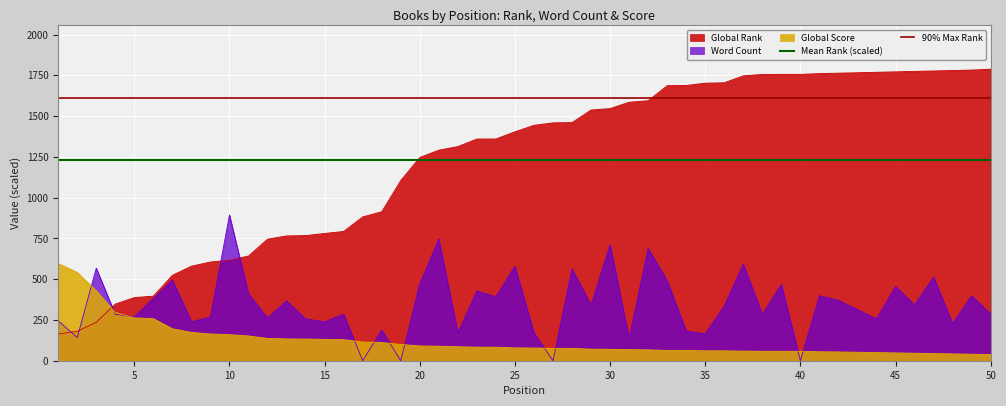

True or false: Global Rank and Global Score intersect in this chart.

True